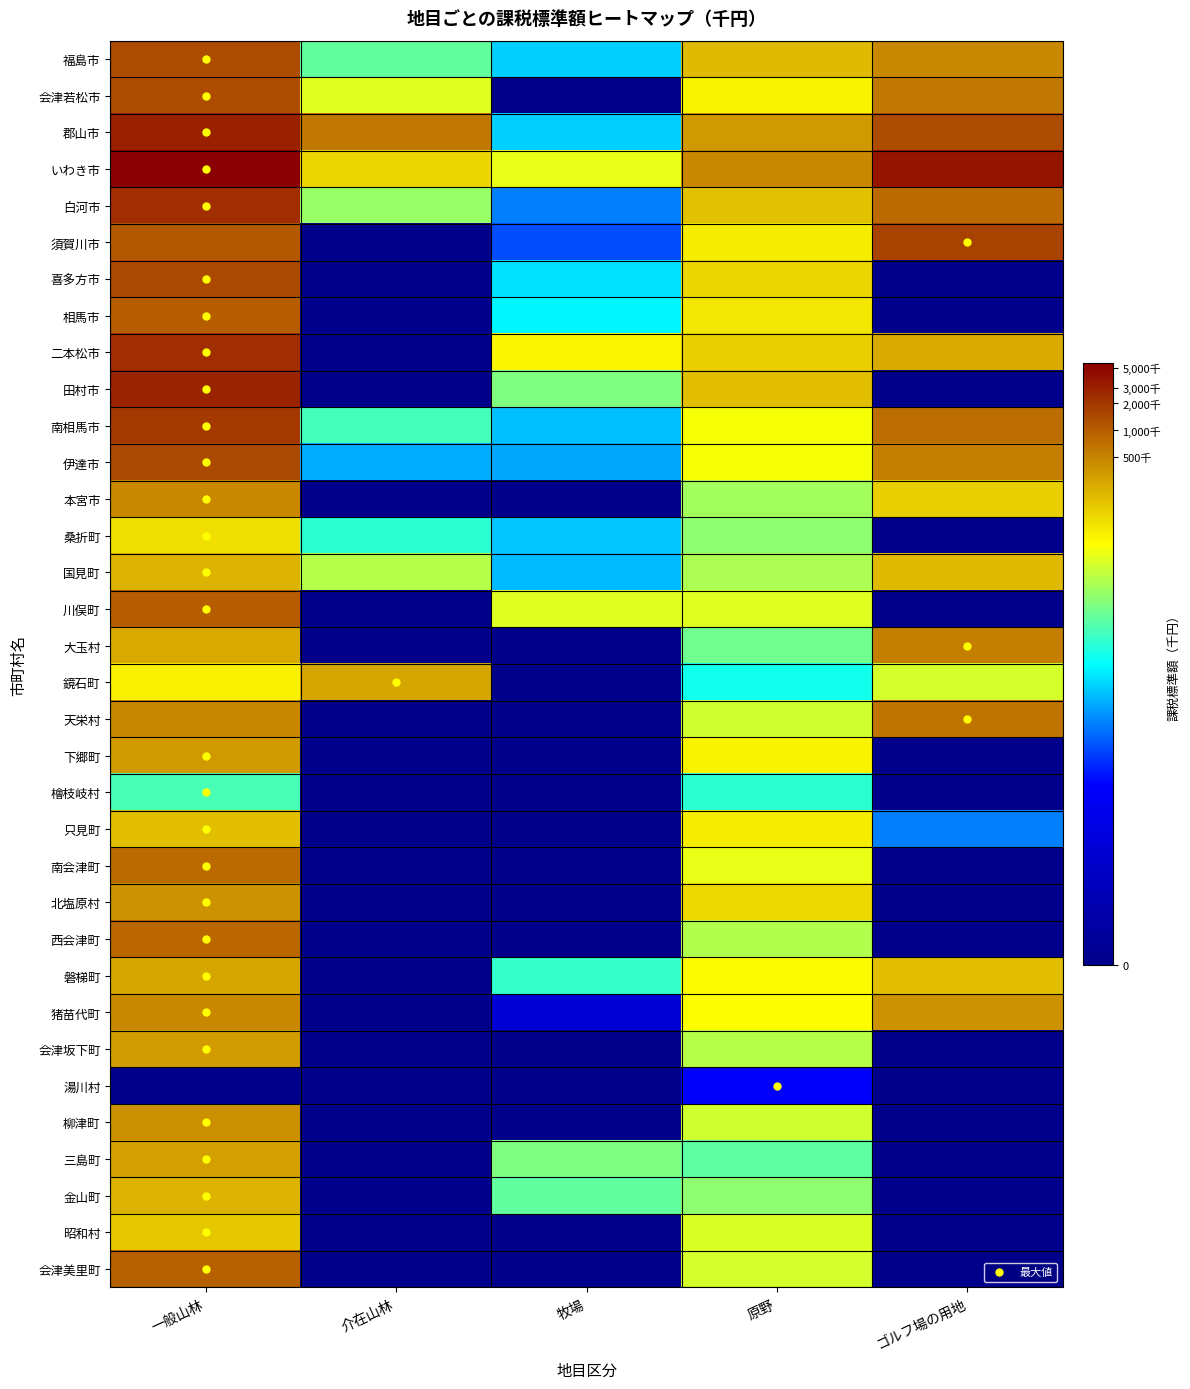

Reading left to right, extract all data points from this chart.

福島市: 一般山林=14.1	介在山林=9.0	牧場=7.2	原野=12.1	ゴルフ場の用地=13.0
会津若松市: 一般山林=14.1	介在山林=10.5	牧場=0.0	原野=11.1	ゴルフ場の用地=13.3
郡山市: 一般山林=14.9	介在山林=13.3	牧場=7.2	原野=12.7	ゴルフ場の用地=14.1
いわき市: 一般山林=15.5	介在山林=11.6	牧場=10.6	原野=13.0	ゴルフ場の用地=15.1
白河市: 一般山林=14.6	介在山林=9.6	牧場=6.2	原野=12.0	ゴルフ場の用地=13.6
須賀川市: 一般山林=13.9	介在山林=0.0	牧場=5.6	原野=11.2	ゴルフ場の用地=14.3
喜多方市: 一般山林=14.2	介在山林=0.0	牧場=7.4	原野=11.6	ゴルフ場の用地=0.0
相馬市: 一般山林=13.8	介在山林=0.0	牧場=7.7	原野=11.3	ゴルフ場の用地=0.0
二本松市: 一般山林=14.6	介在山林=0.0	牧場=11.0	原野=11.8	ゴルフ場の用地=12.4
田村市: 一般山林=14.9	介在山林=0.0	牧場=9.3	原野=12.1	ゴルフ場の用地=0.0
南相馬市: 一般山林=14.5	介在山林=8.6	牧場=7.0	原野=10.8	ゴルフ場の用地=13.5
伊達市: 一般山林=14.2	介在山林=6.7	牧場=6.7	原野=10.8	ゴルフ場の用地=13.2
本宮市: 一般山林=13.0	介在山林=0.0	牧場=0.0	原野=9.7	ゴルフ場の用地=11.8
桑折町: 一般山林=11.5	介在山林=8.3	牧場=7.0	原野=9.5	ゴルフ場の用地=0.0
国見町: 一般山林=12.3	介在山林=10.0	牧場=6.9	原野=9.9	ゴルフ場の用地=12.1
川俣町: 一般山林=13.8	介在山林=0.0	牧場=10.5	原野=10.5	ゴルフ場の用地=0.0
大玉村: 一般山林=12.4	介在山林=0.0	牧場=0.0	原野=9.1	ゴルフ場の用地=13.2
鏡石町: 一般山林=11.1	介在山林=12.5	牧場=0.0	原野=8.0	ゴルフ場の用地=10.3
天栄村: 一般山林=13.1	介在山林=0.0	牧場=0.0	原野=10.3	ゴルフ場の用地=13.4
下郷町: 一般山林=12.7	介在山林=0.0	牧場=0.0	原野=11.1	ゴルフ場の用地=0.0
檜枝岐村: 一般山林=8.6	介在山林=0.0	牧場=0.0	原野=8.3	ゴルフ場の用地=0.0
只見町: 一般山林=12.0	介在山林=0.0	牧場=0.0	原野=11.2	ゴルフ場の用地=6.2
南会津町: 一般山林=13.6	介在山林=0.0	牧場=0.0	原野=10.6	ゴルフ場の用地=0.0
北塩原村: 一般山林=12.8	介在山林=0.0	牧場=0.0	原野=11.5	ゴルフ場の用地=0.0
西会津町: 一般山林=13.6	介在山林=0.0	牧場=0.0	原野=9.9	ゴルフ場の用地=0.0
磐梯町: 一般山林=12.5	介在山林=0.0	牧場=8.4	原野=11.0	ゴルフ場の用地=12.1
猪苗代町: 一般山林=13.0	介在山林=0.0	牧場=3.1	原野=10.9	ゴルフ場の用地=12.8
会津坂下町: 一般山林=12.6	介在山林=0.0	牧場=0.0	原野=10.0	ゴルフ場の用地=0.0
湯川村: 一般山林=0.0	介在山林=0.0	牧場=0.0	原野=4.5	ゴルフ場の用地=0.0
柳津町: 一般山林=12.9	介在山林=0.0	牧場=0.0	原野=10.3	ゴルフ場の用地=0.0
三島町: 一般山林=12.6	介在山林=0.0	牧場=9.3	原野=8.9	ゴルフ場の用地=0.0
金山町: 一般山林=12.2	介在山林=0.0	牧場=9.0	原野=9.5	ゴルフ場の用地=0.0
昭和村: 一般山林=11.9	介在山林=0.0	牧場=0.0	原野=10.4	ゴルフ場の用地=0.0
会津美里町: 一般山林=13.8	介在山林=0.0	牧場=0.0	原野=10.3	ゴルフ場の用地=0.0